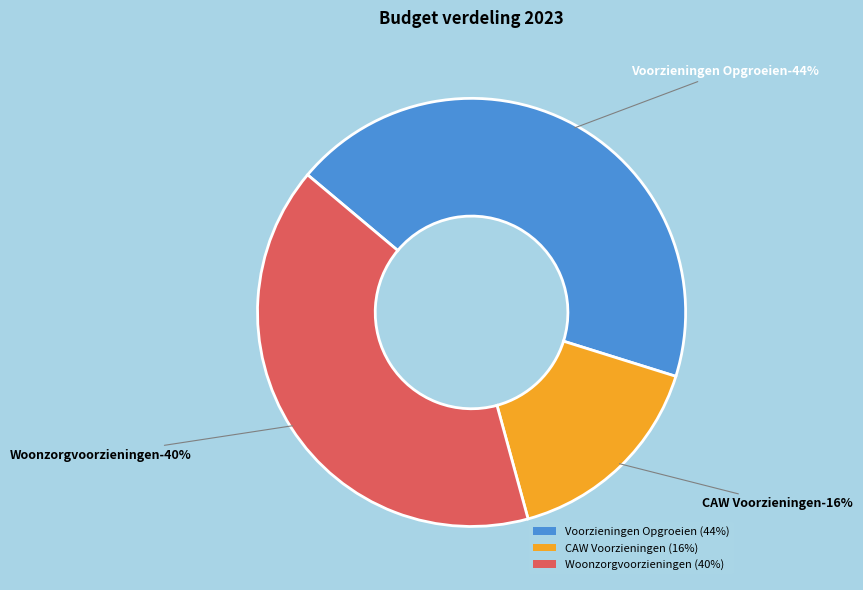

Count the number of slices in the pie.

3